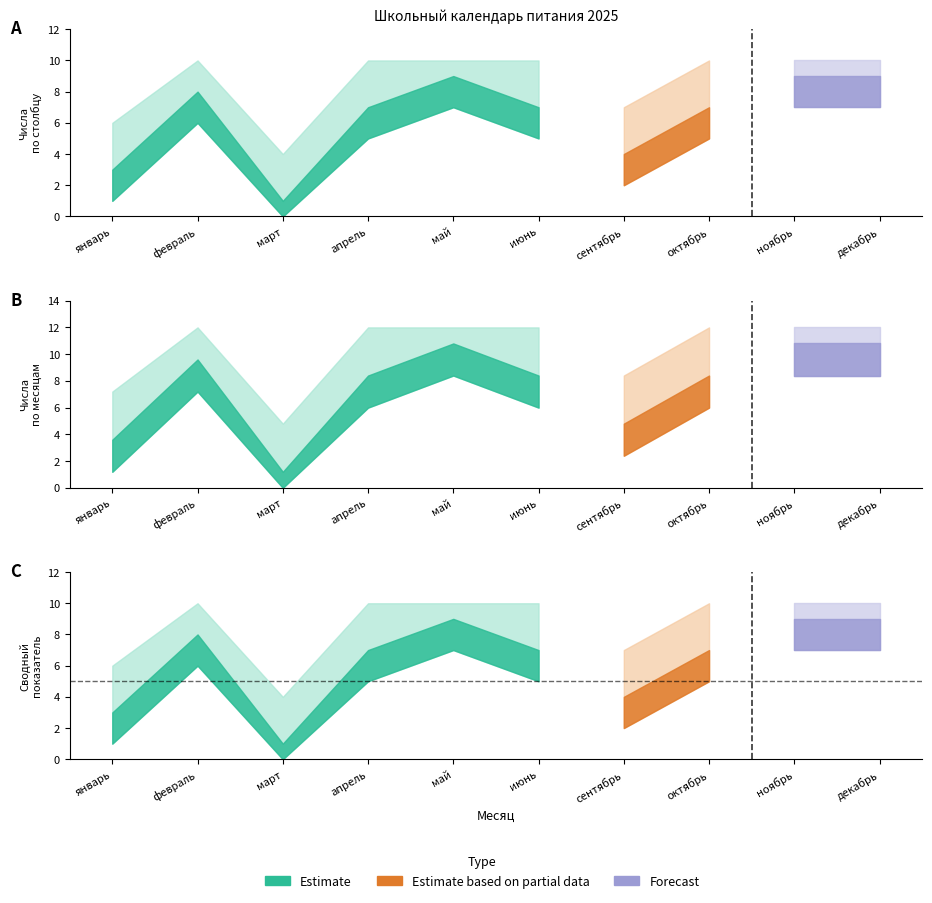

Is this an area chart (filled region under the line)?

No